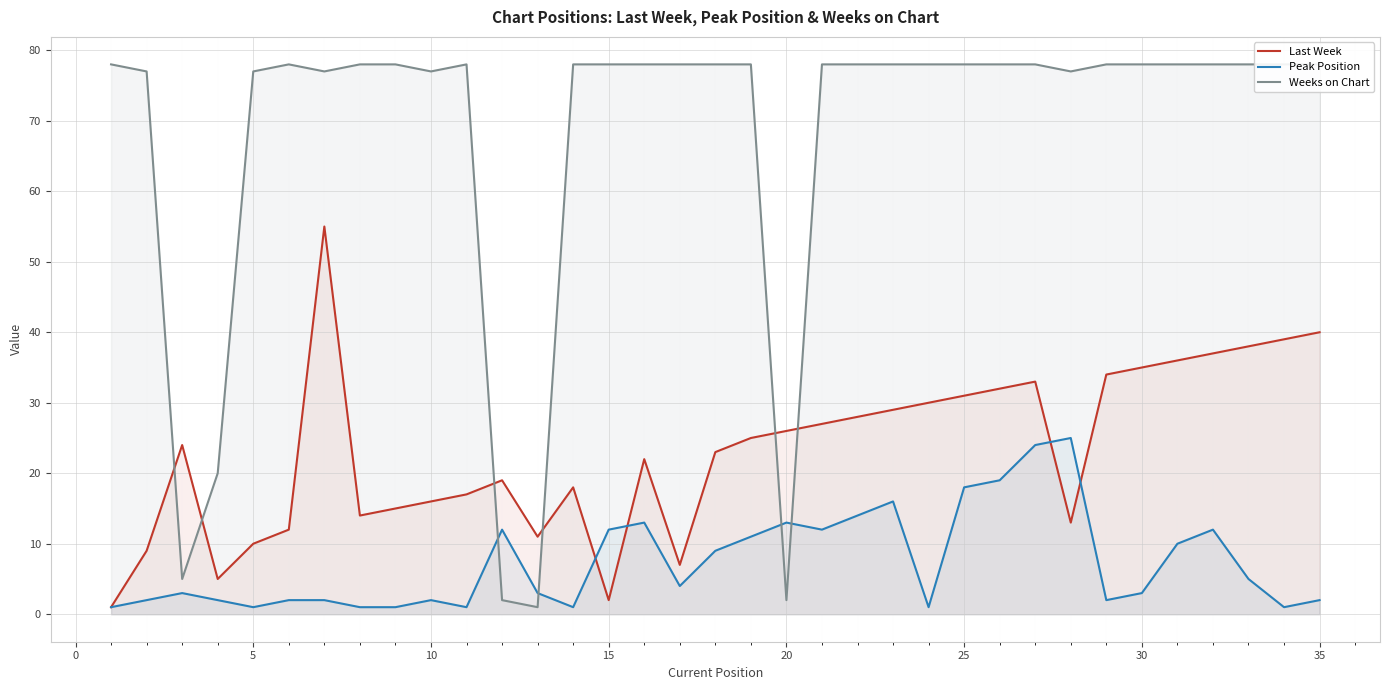

Which series has the widest spread of values?

Weeks on Chart